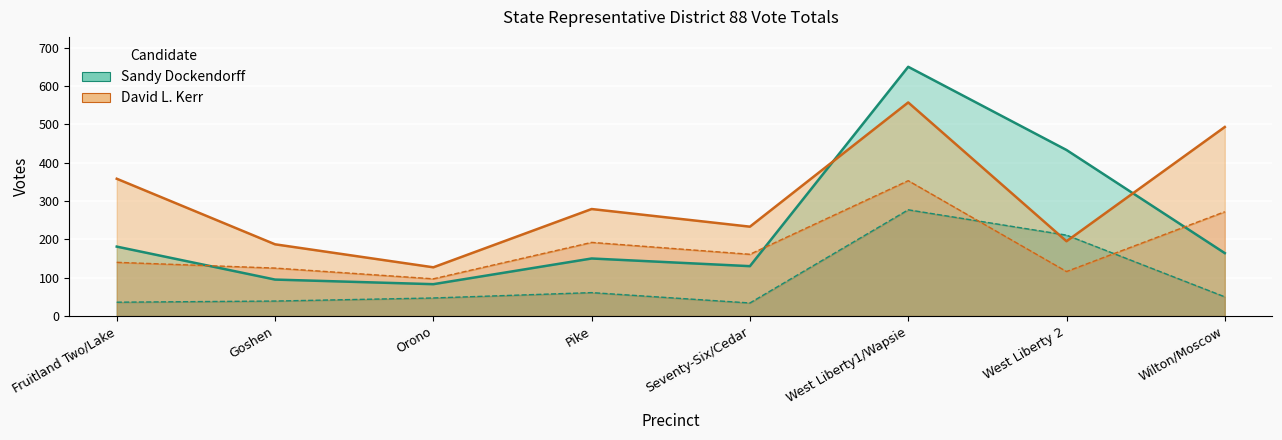

At which label does Sandy Dockendorff Absentee reach its peak?

West Liberty1/Wapsie